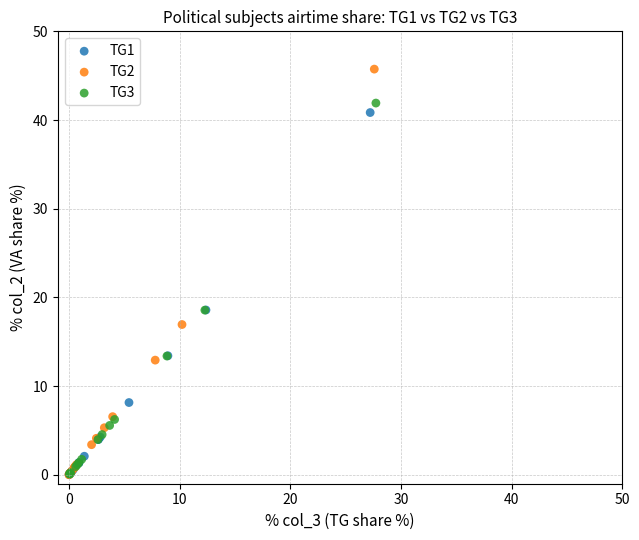

Which series has the widest spread of Y values?

TG2